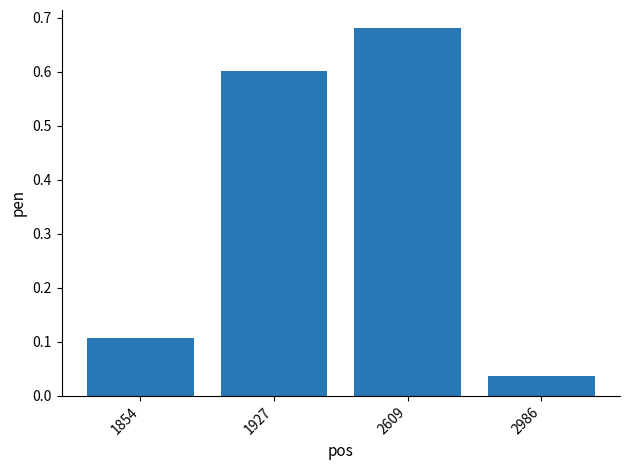

The value at 1927 is 0.6. True or false?

True